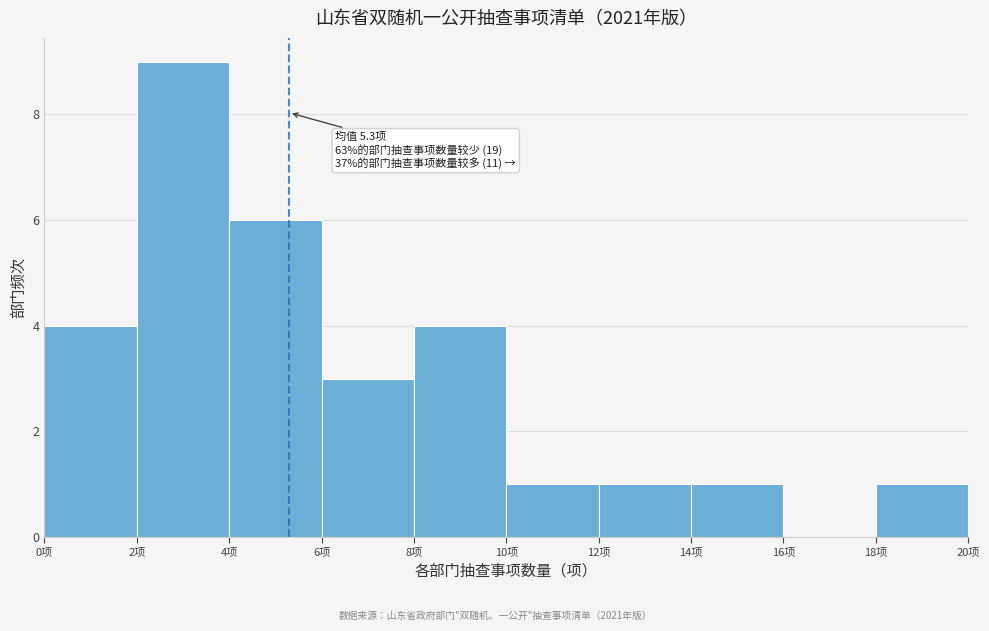

Over which range of the x-axis is the bar tallest?

2 to 4